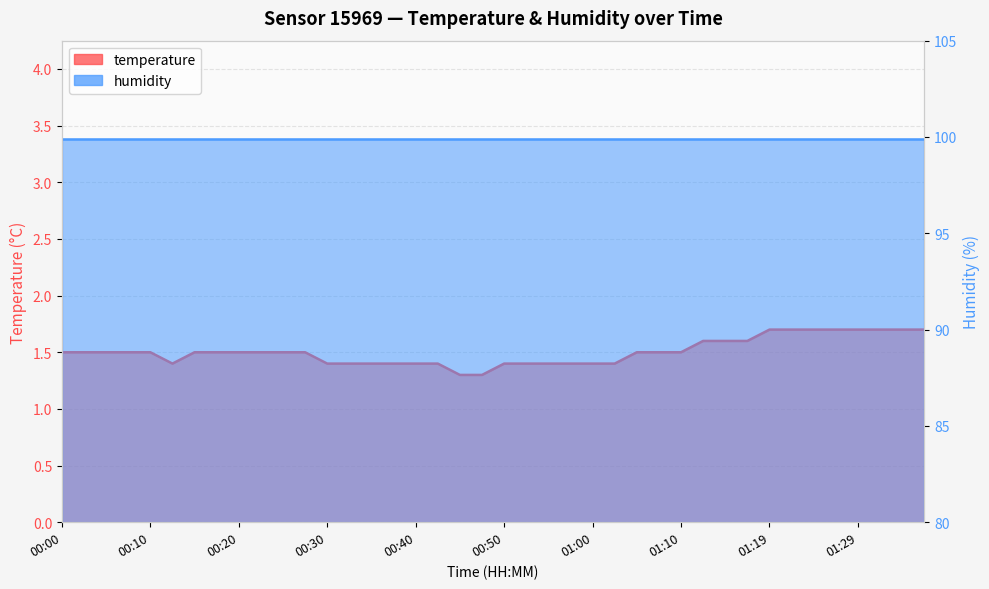

What is the sum of all values?

60.2